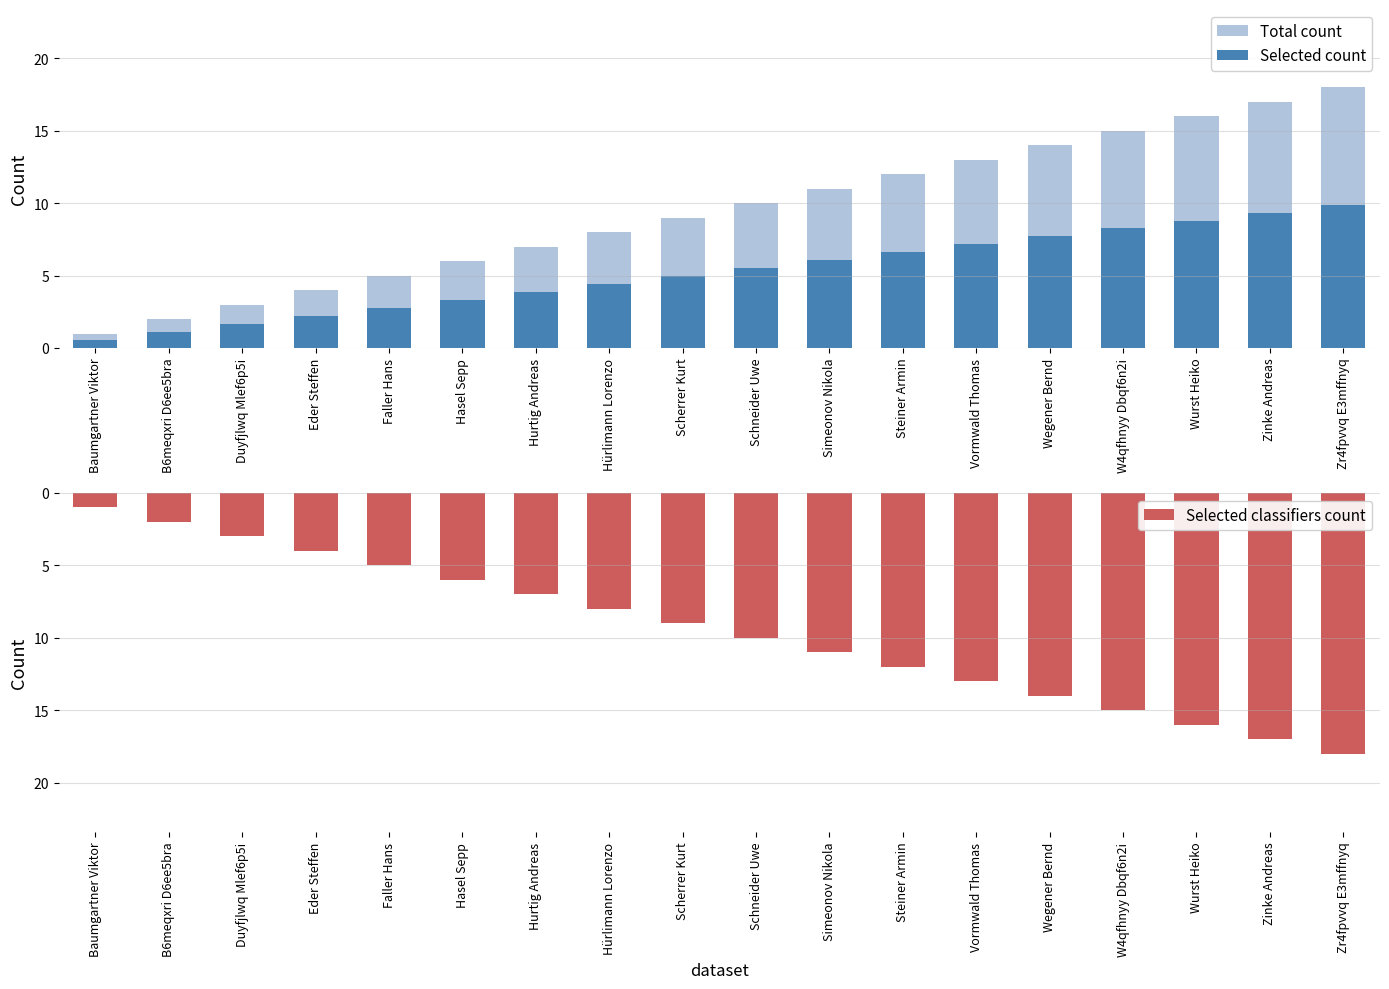

Rank the series by their maximum value, from highest to lowest.

Total count, Selected count, Selected classifiers count